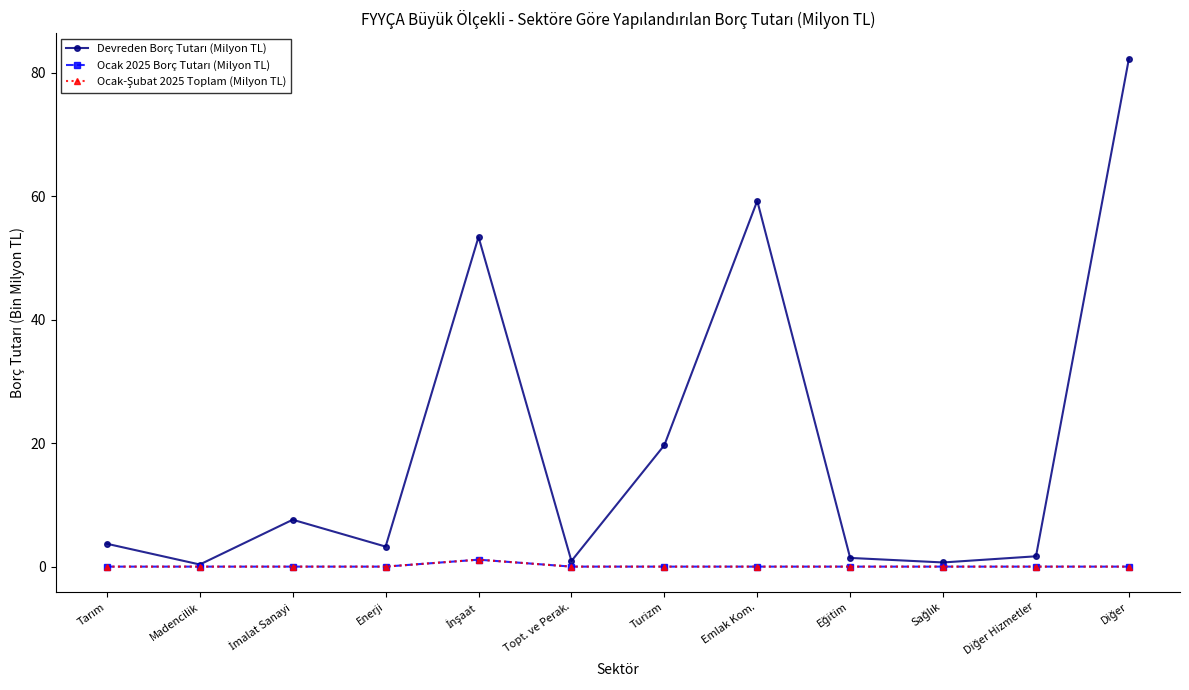

Does the chart have visible grid lines?

No